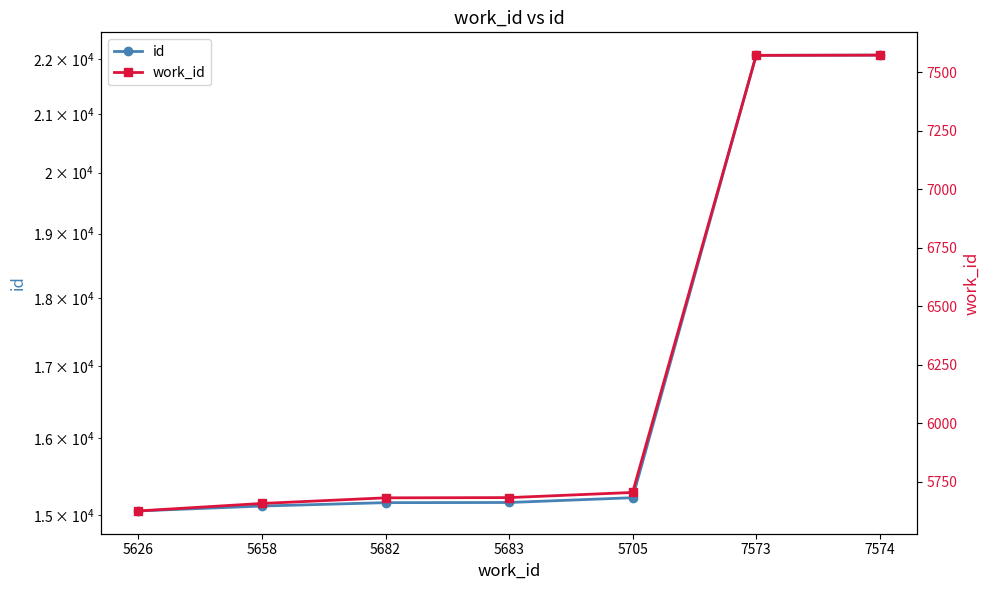

How many data points in work_id are above 5683?

3